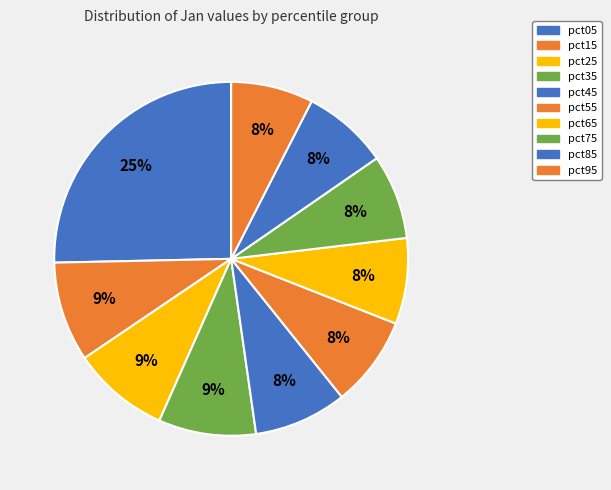

What is the change in value from pct35 to pct75?

-0.1